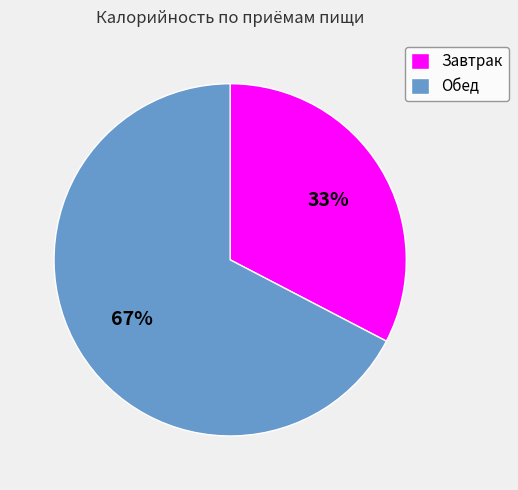

Is Обед the majority of the pie?

Yes